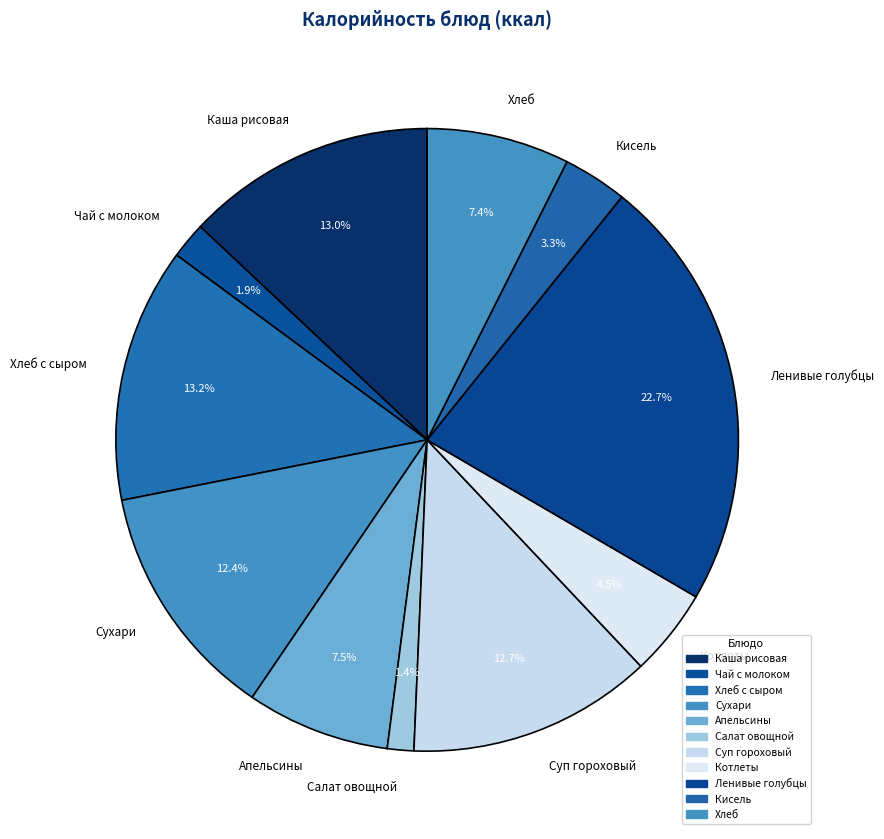

To the nearest percent, what is the difference between the Каша рисовая and Ленивые голубцы slice percentages?

10%